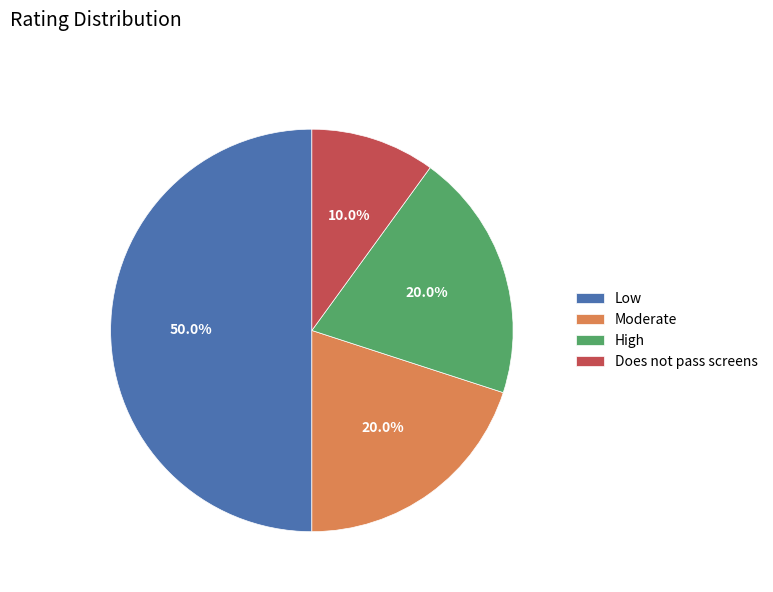

Count the number of slices in the pie.

4